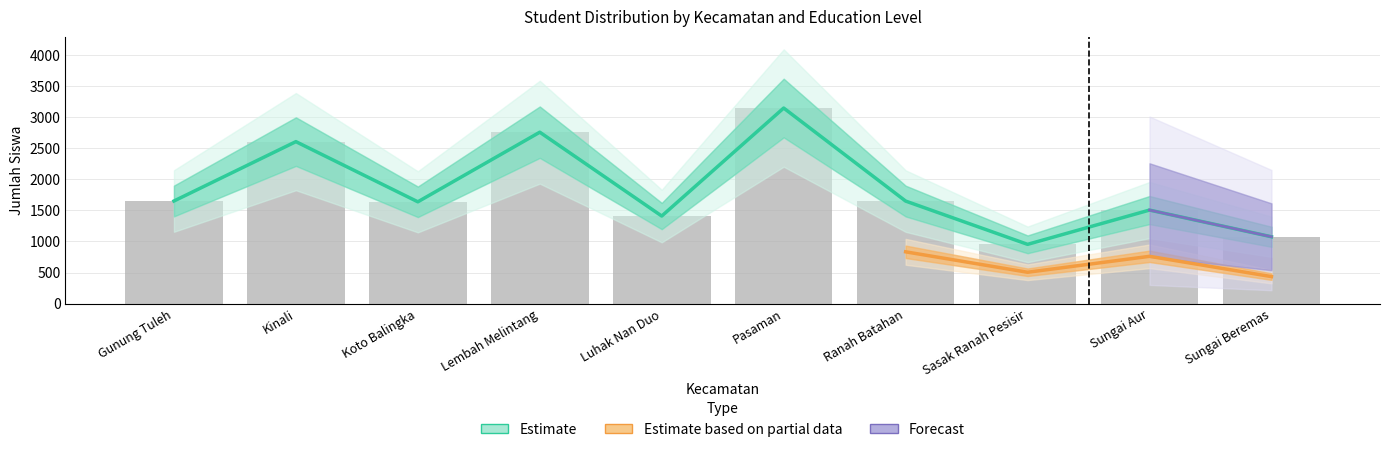

Which category has the lowest value in the SD Siswa series?

Kec. Sasak Ranah Pesisir